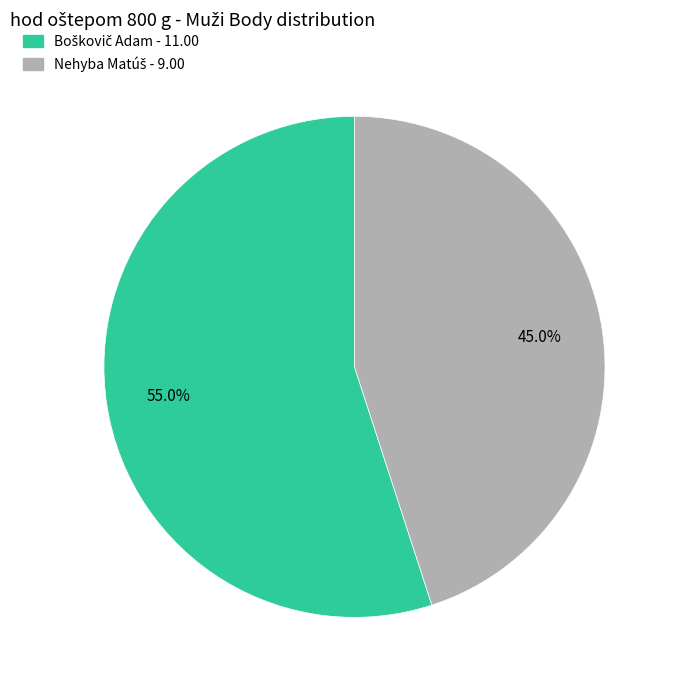

How many slices are in this pie chart?

2